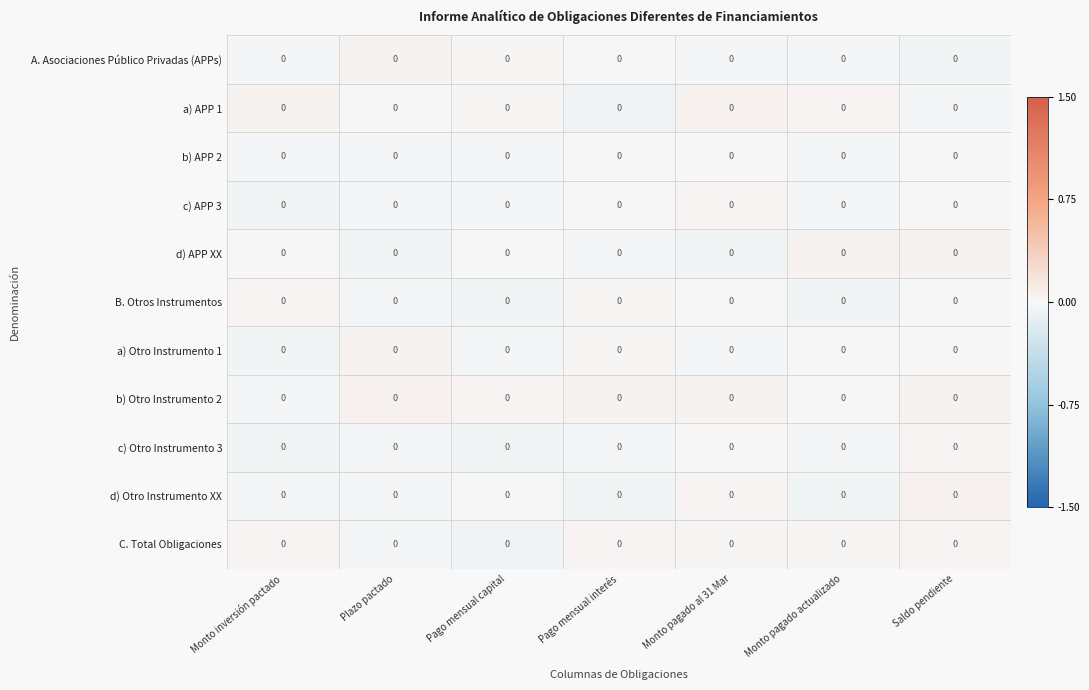

At which category does the chart reach its minimum across all series?

Pago mensual capital